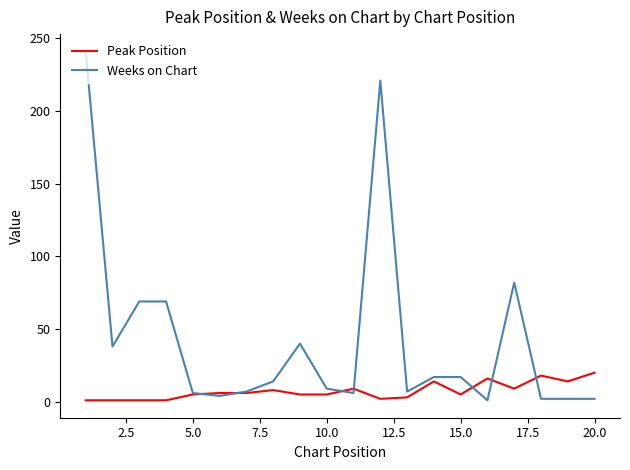

List the series in order of their peak value, highest first.

Weeks on Chart, Peak Position